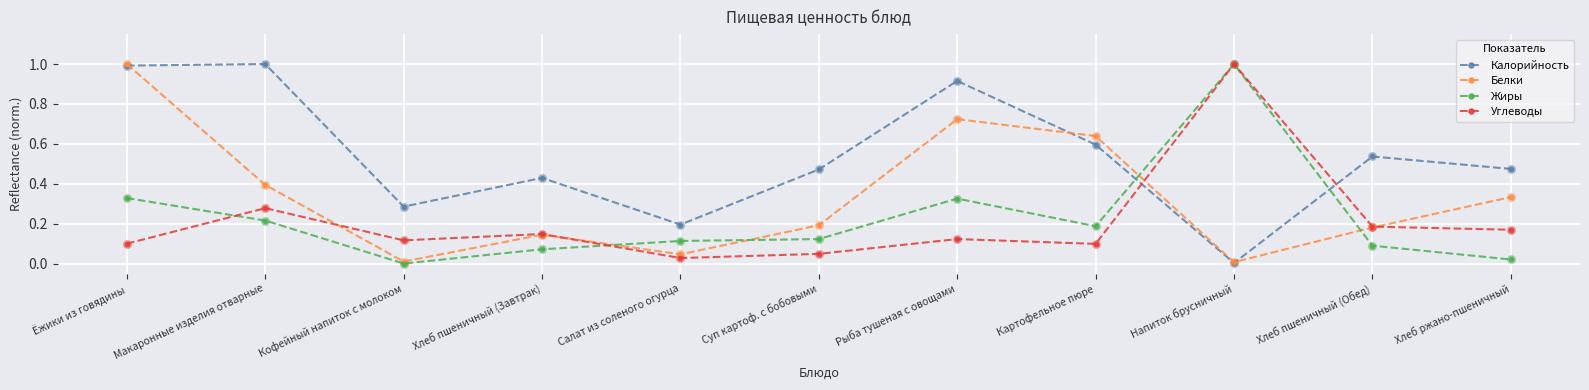

What is the total value across all series at Ёжики из говядины?

2.4